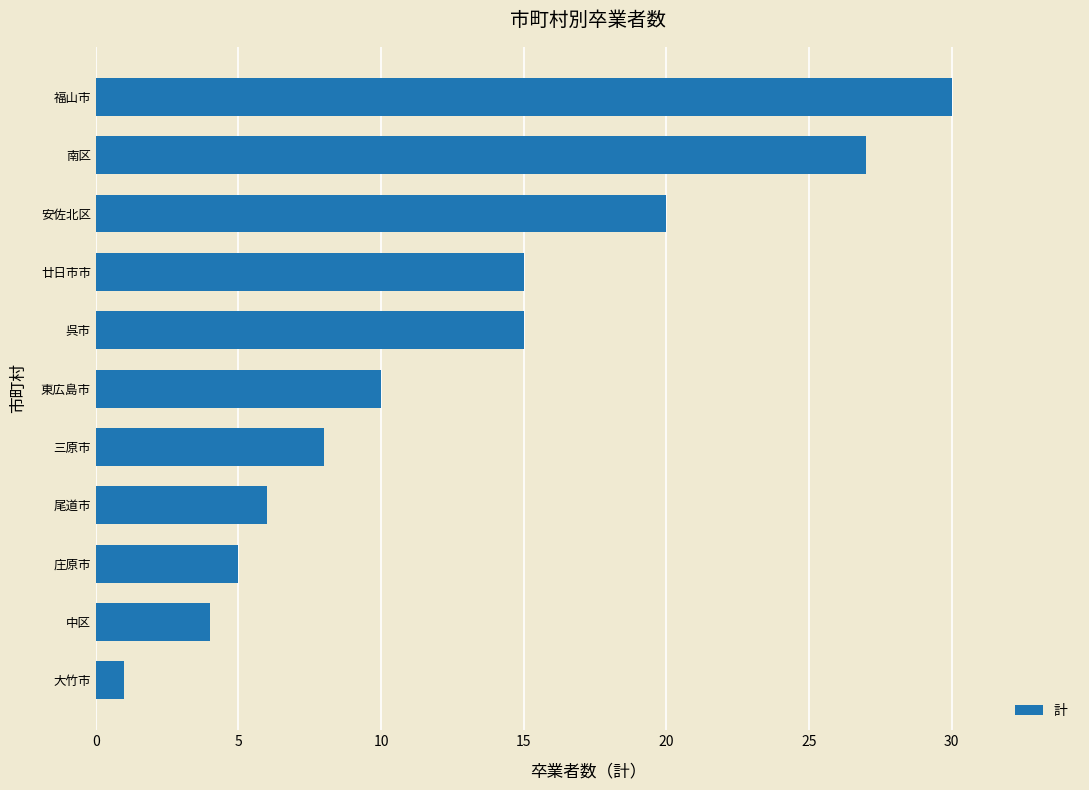

What is the difference between the maximum and minimum values?

29